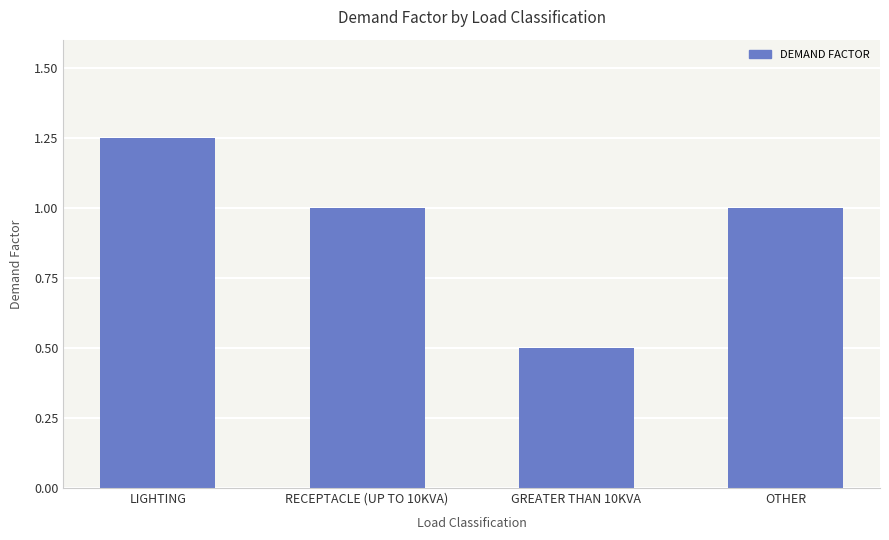

At which label does the data first exceed 1?

LIGHTING